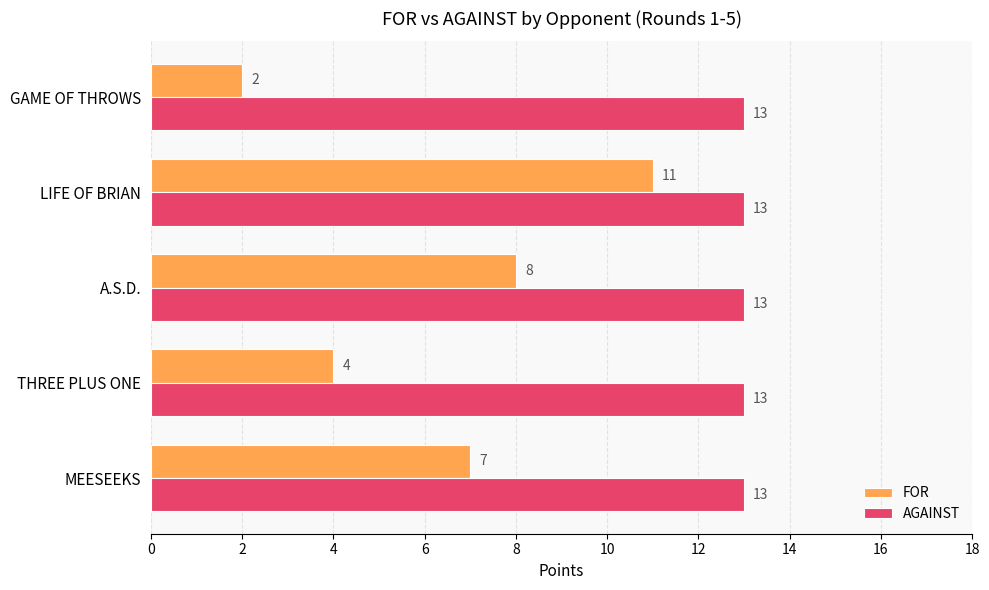

How many data points does each series have?

5